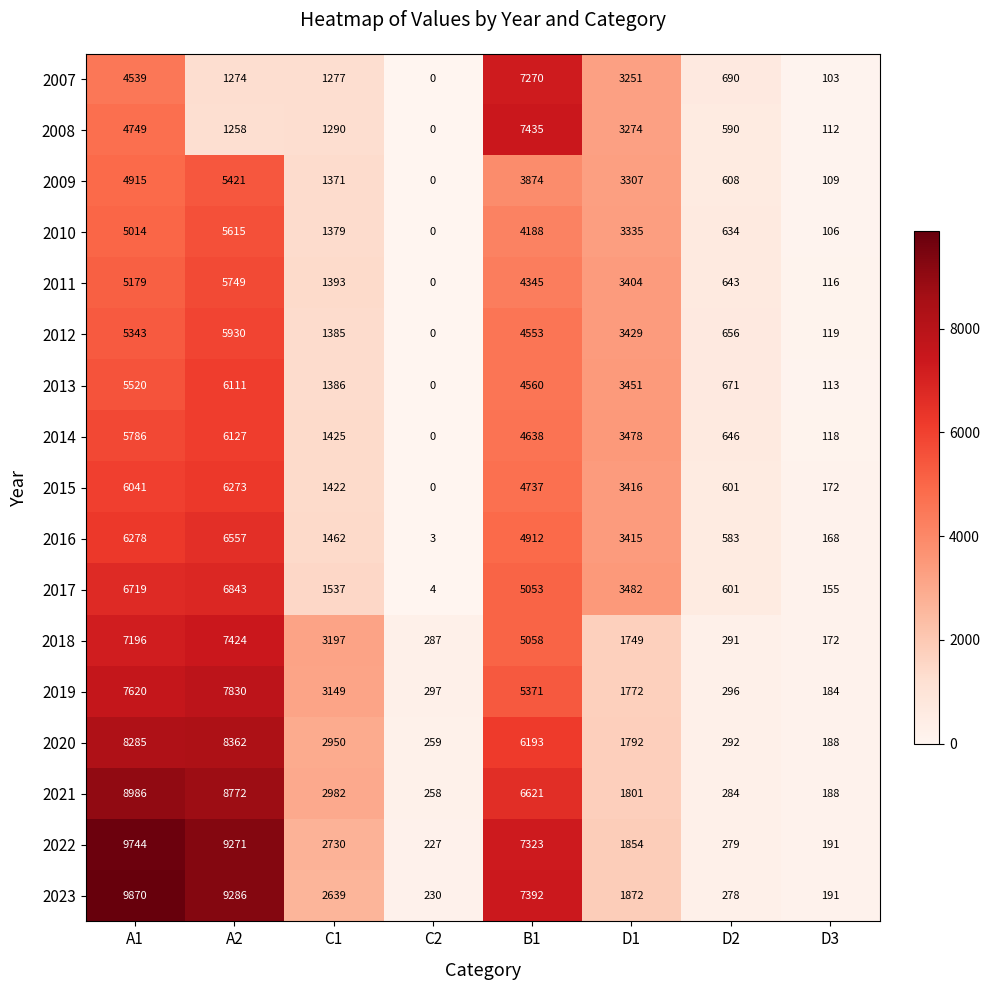

Is it true that 2014 equals 0 at C2?

True